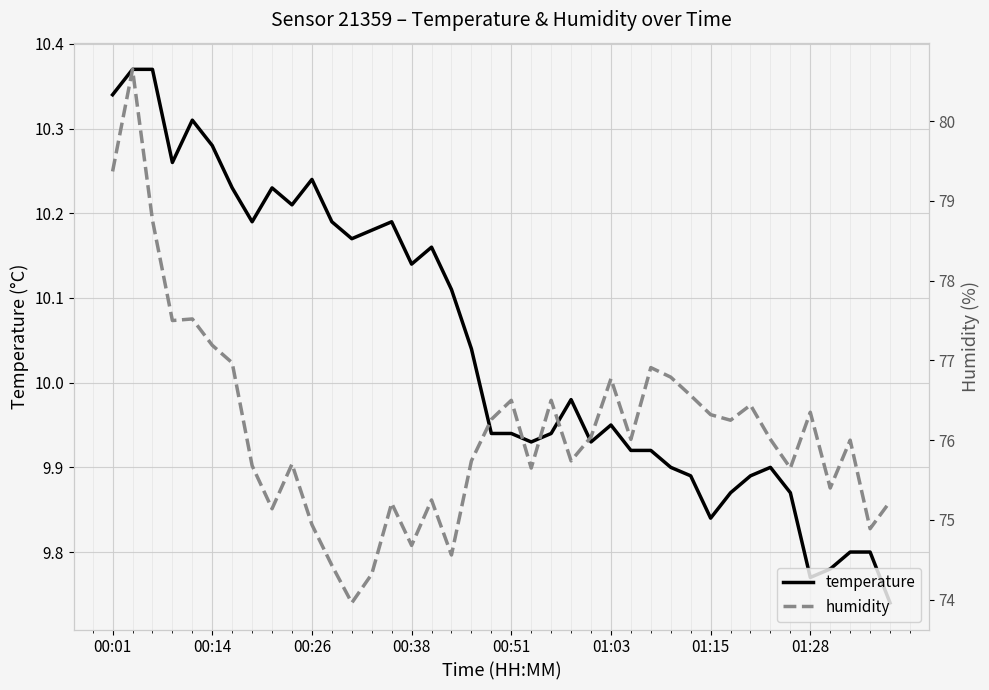

What position from the left is 11?

12